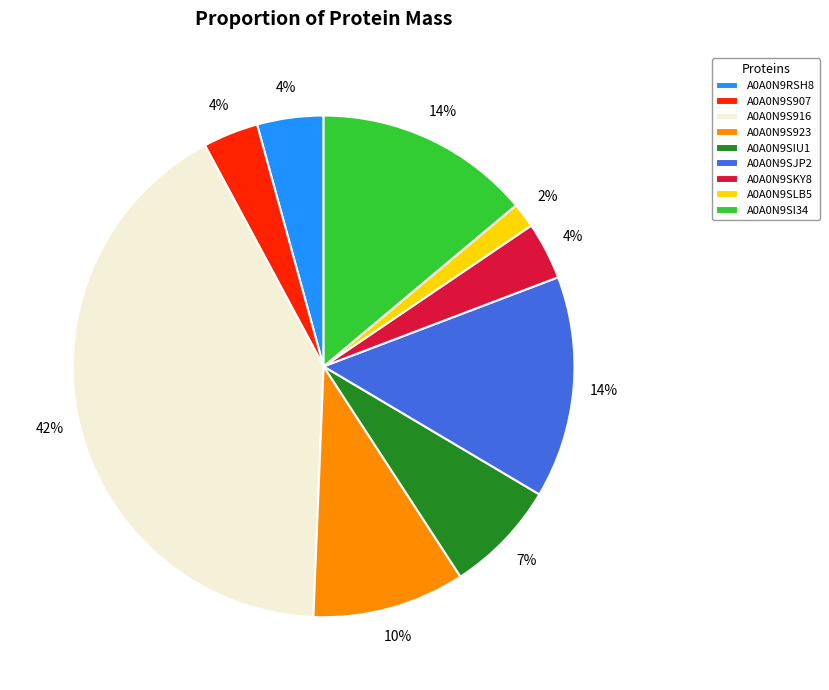

Which slice is the largest?

A0A0N9S916